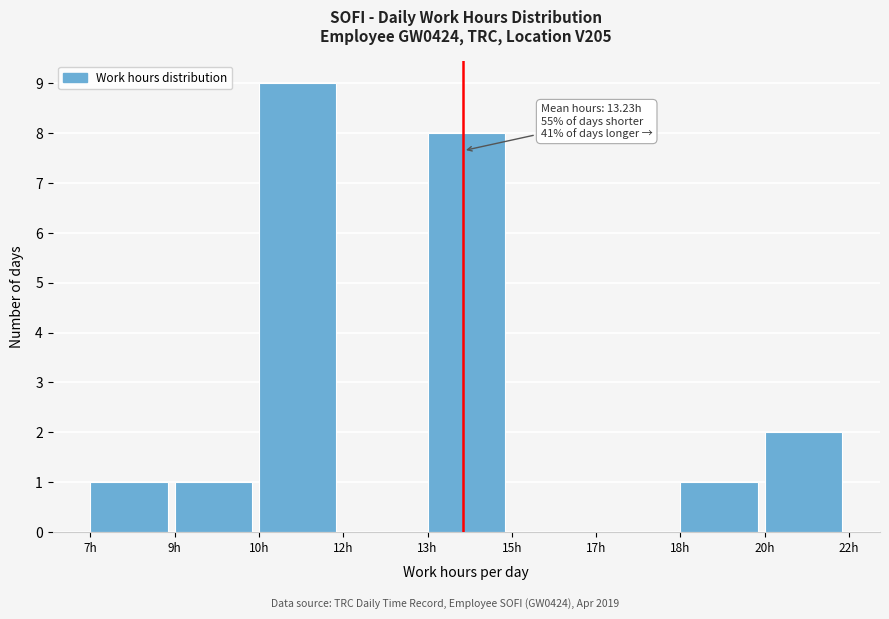

Reading left to right, list all the values displayed in this chart.

7h=1	9h=1	10h=9	12h=0	13h=8	15h=0	17h=0	18h=1	20h=2